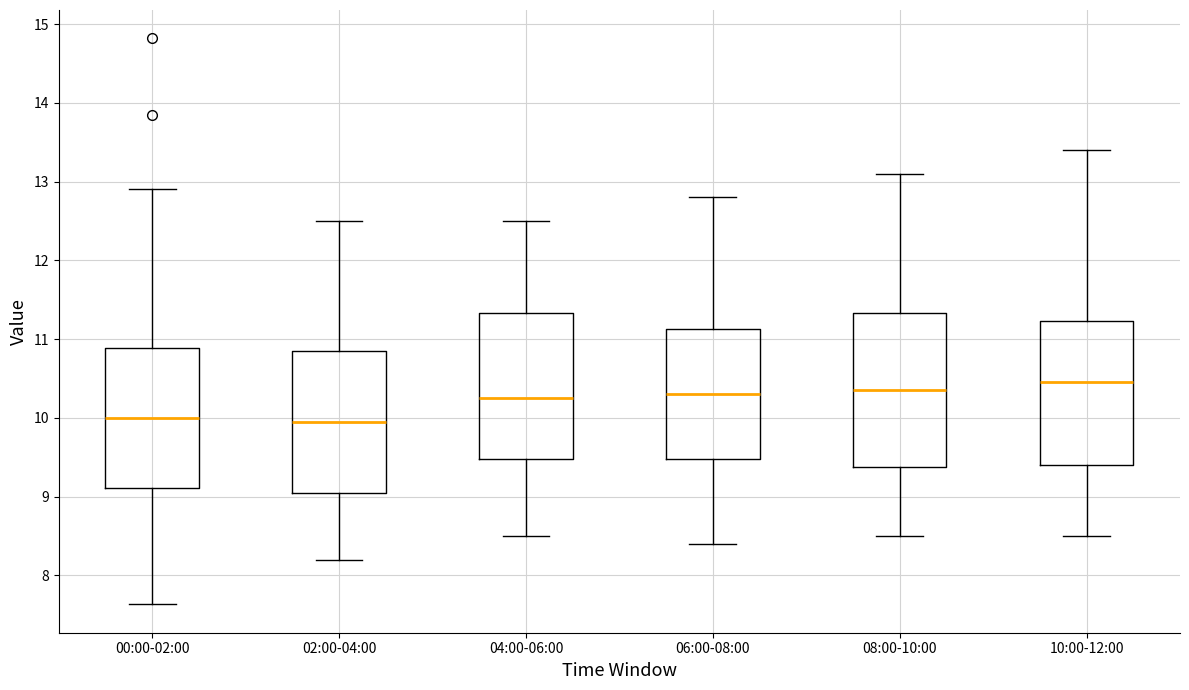

Reading left to right, read every box against the y-axis: the position of its median line, the range the box covers, and the ends of its whiskers. The values are not printed on the chart, so give them approximately, as read against the axis.

00:00-02:00: median 10.0, box 9.1 to 10.9, whiskers 7.6 to 12.9
02:00-04:00: median 10.0, box 9.1 to 10.9, whiskers 8.2 to 12.5
04:00-06:00: median 10.3, box 9.5 to 11.3, whiskers 8.5 to 12.5
06:00-08:00: median 10.3, box 9.5 to 11.1, whiskers 8.4 to 12.8
08:00-10:00: median 10.4, box 9.4 to 11.3, whiskers 8.5 to 13.1
10:00-12:00: median 10.5, box 9.4 to 11.2, whiskers 8.5 to 13.4